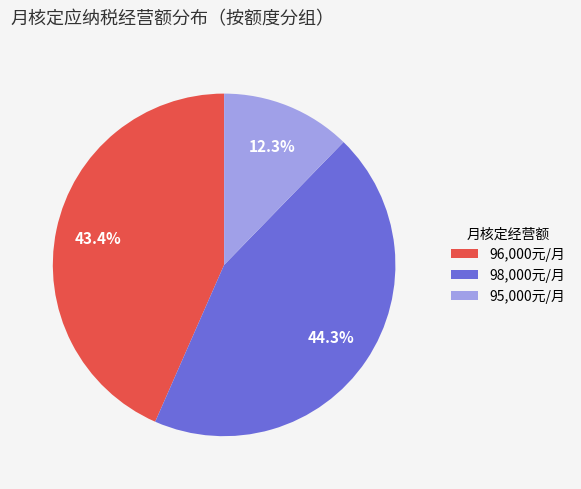

What is the smallest slice in the pie chart?

95,000元/月